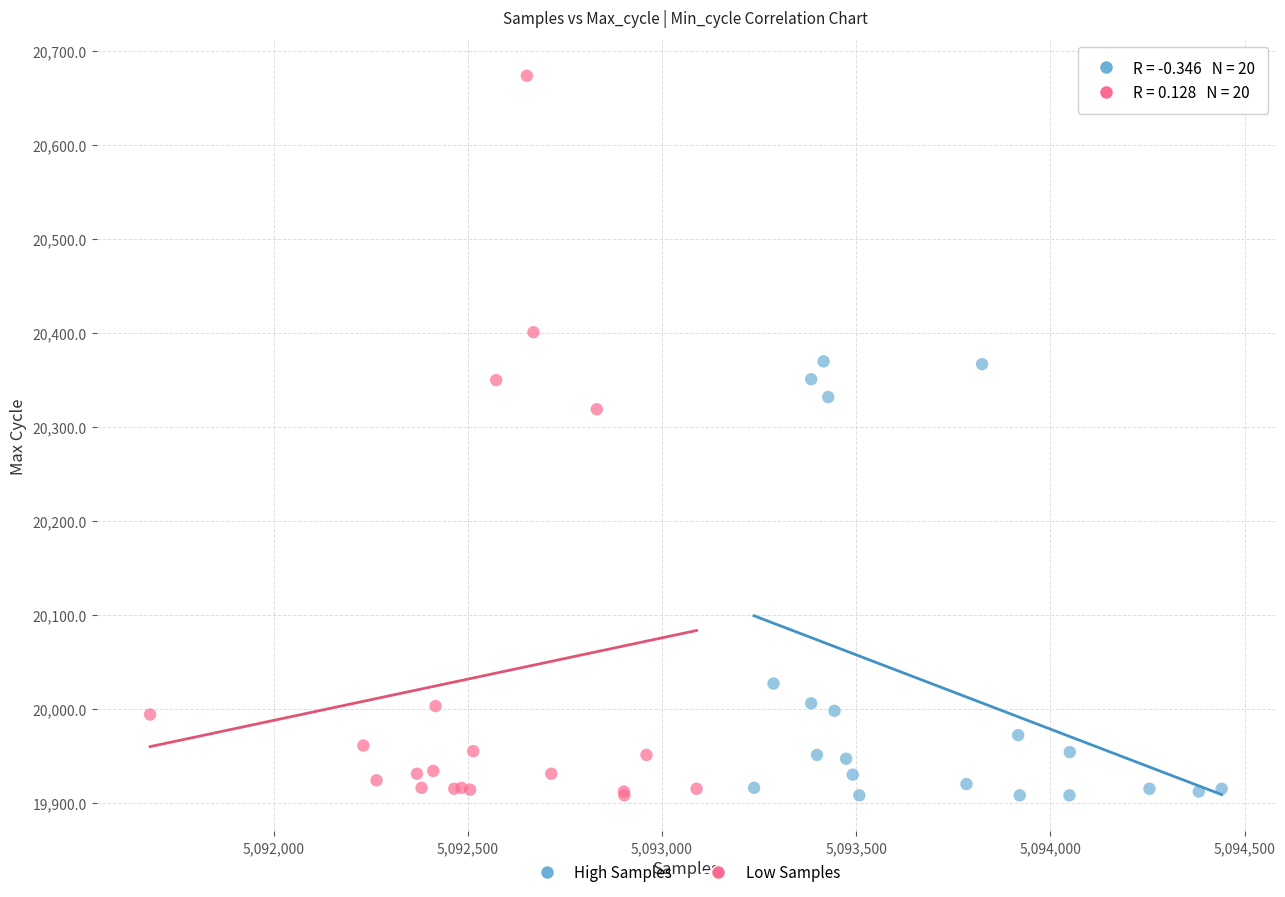

Which series has the largest Y range (max minus min)?

Low Samples